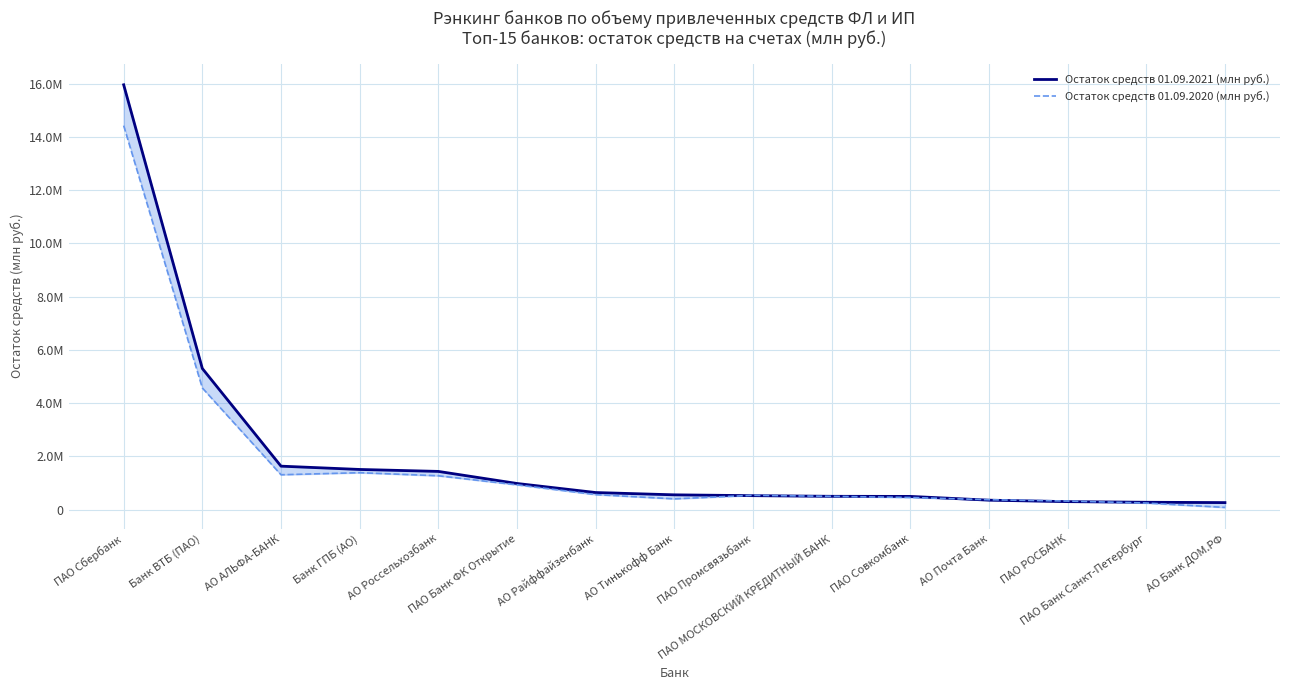

Which series has the largest total across all categories?

Остаток средств 01.09.2021 (млн руб.)